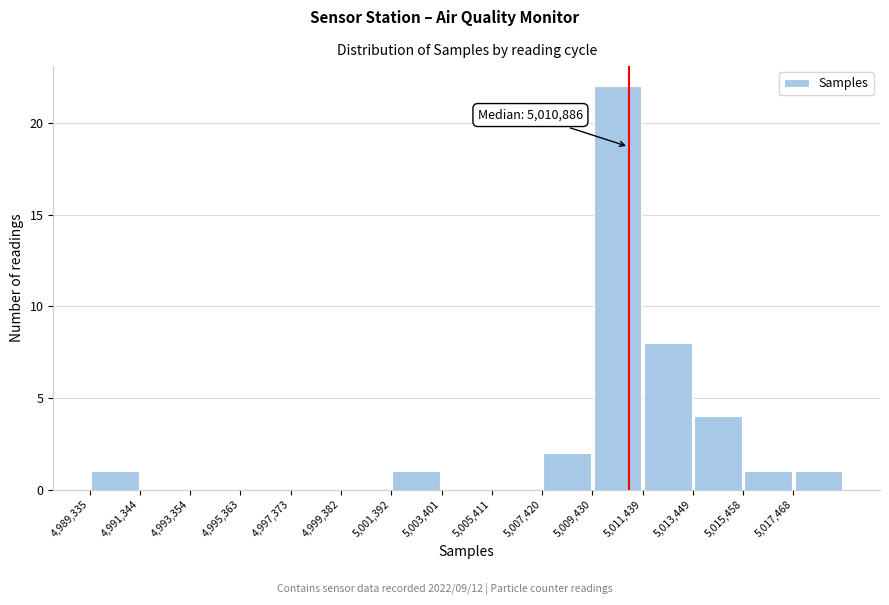

Which range on the x-axis has the tallest bar?

5009500 to 5011500